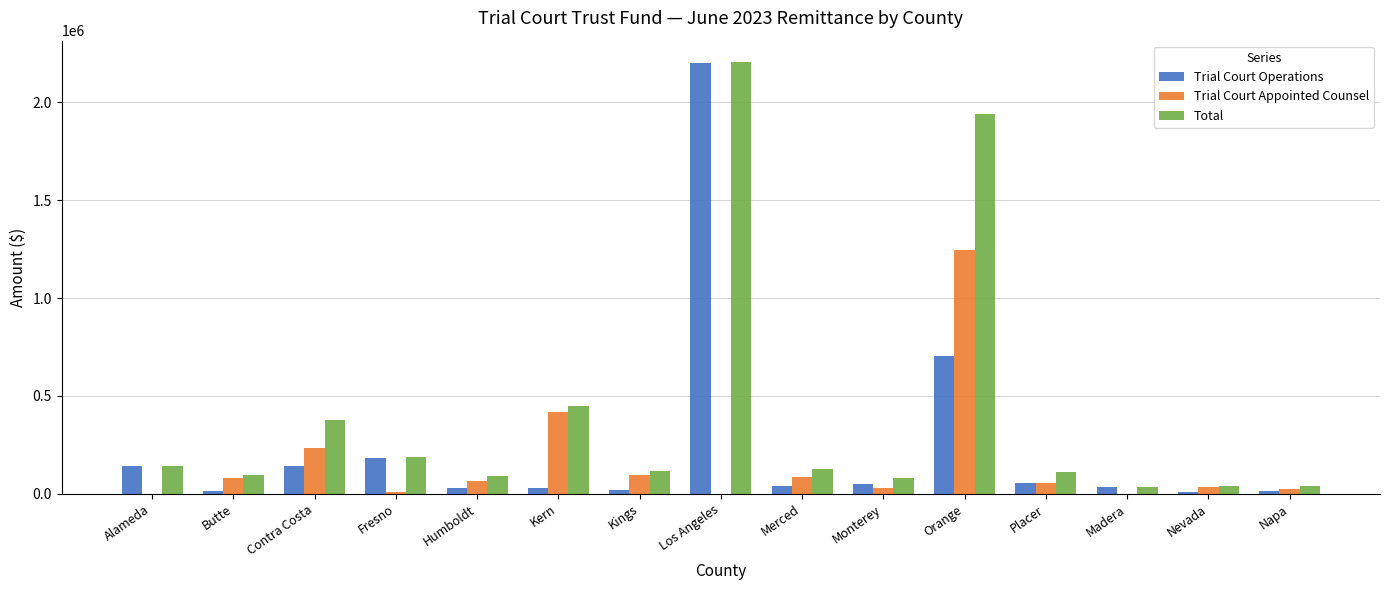

What is the sum of all Trial Court Operations values?

3662264.9